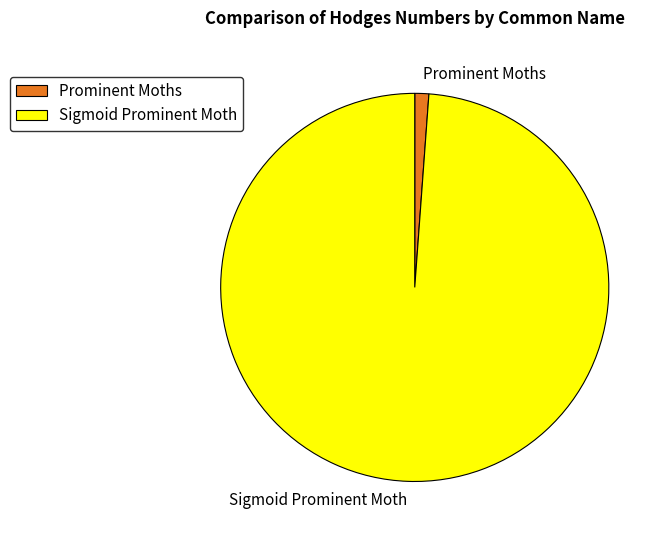

What is the smallest slice in the pie chart?

Prominent Moths